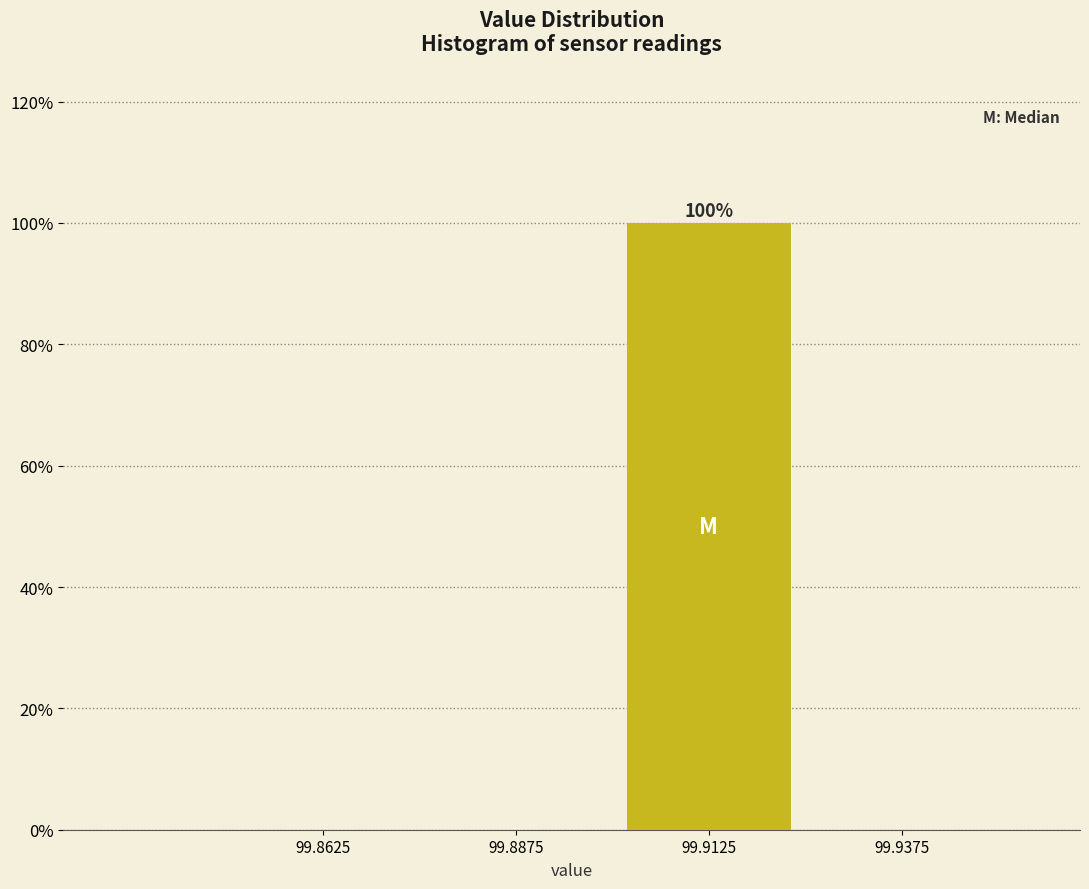

Reading left to right, transcribe all the data shown in this chart.

99.8625=0	99.8875=0	99.9125=100	99.9375=0